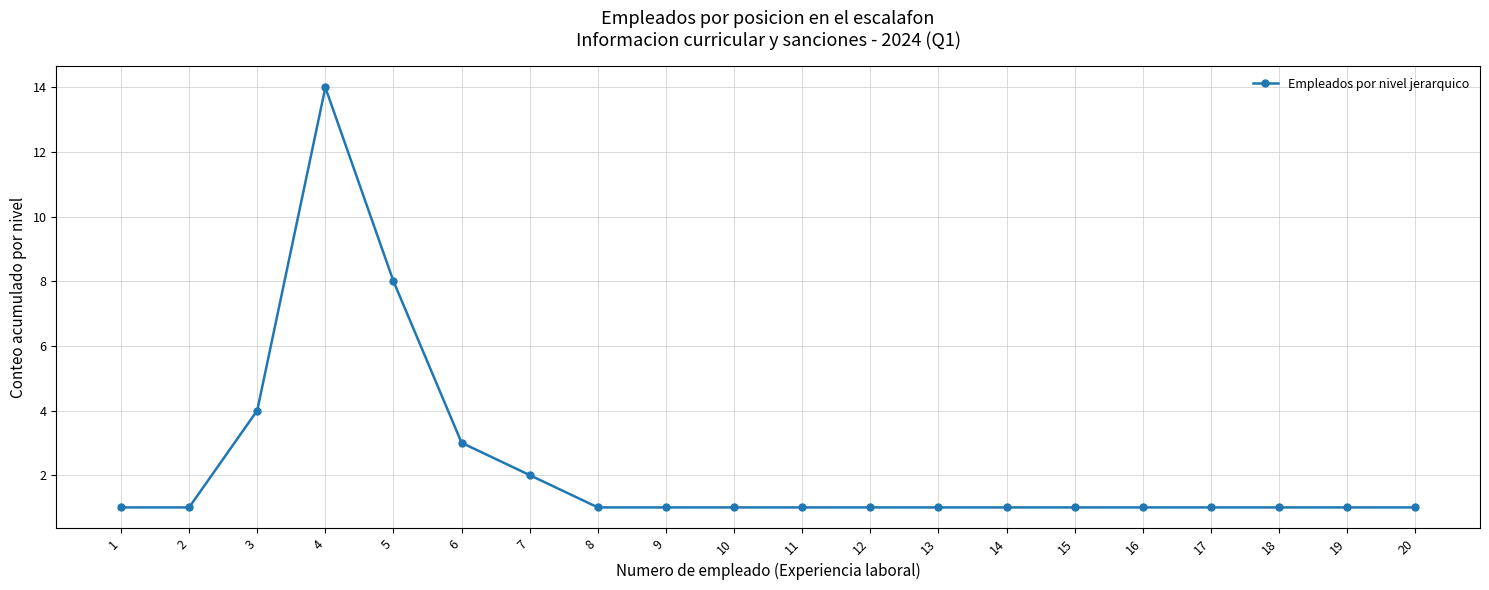

Approximately how many times larger is the value at 6 compared to 15?

3.0